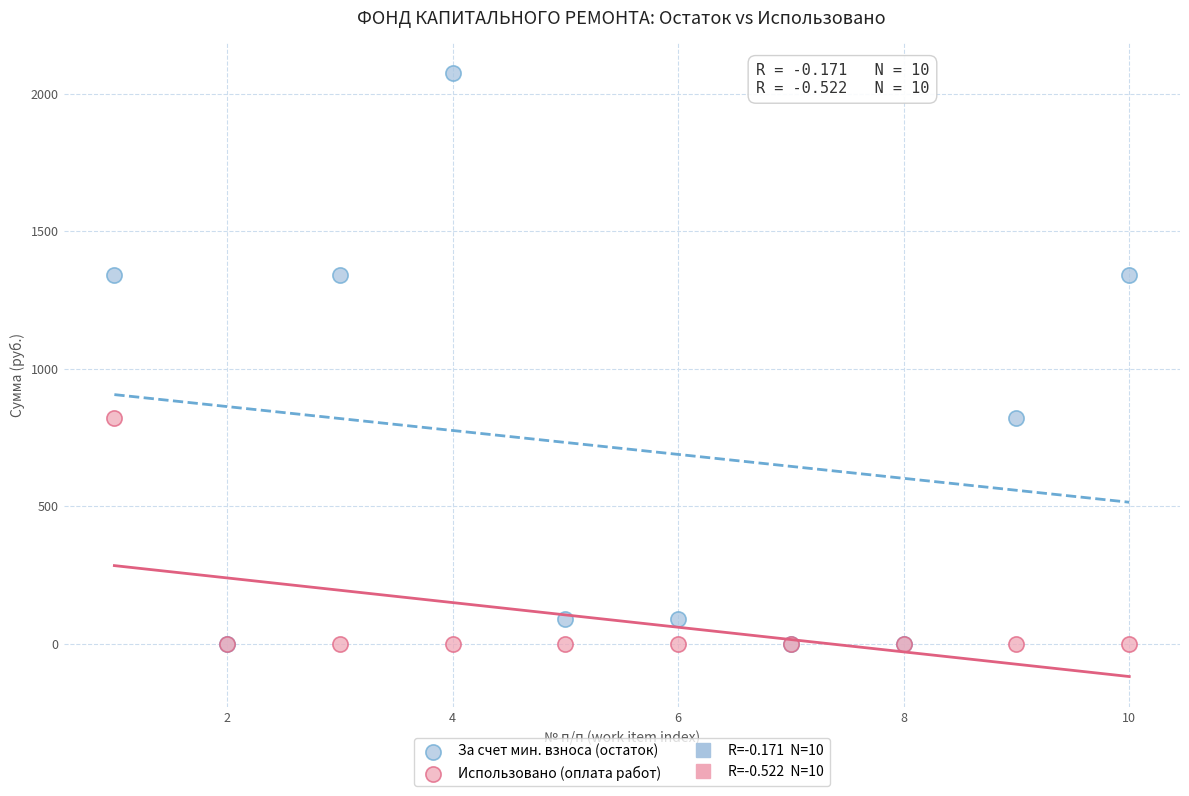

Which series reaches the maximum Y coordinate?

За счет мин. взноса (остаток)